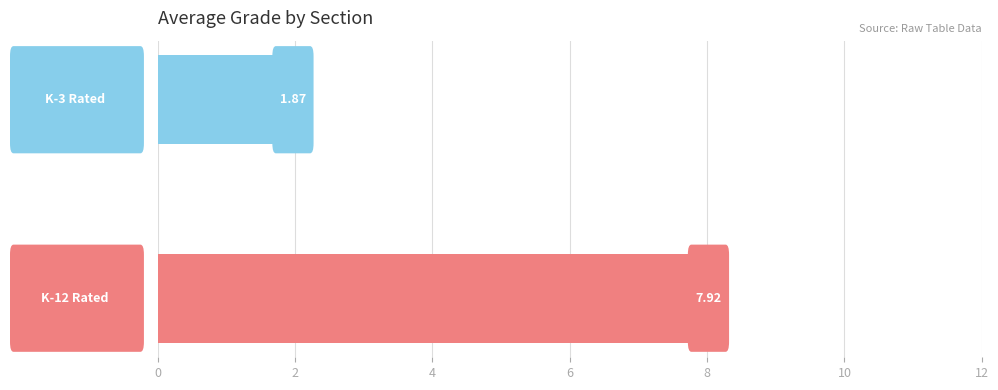

What is the sum of all values?

9.8